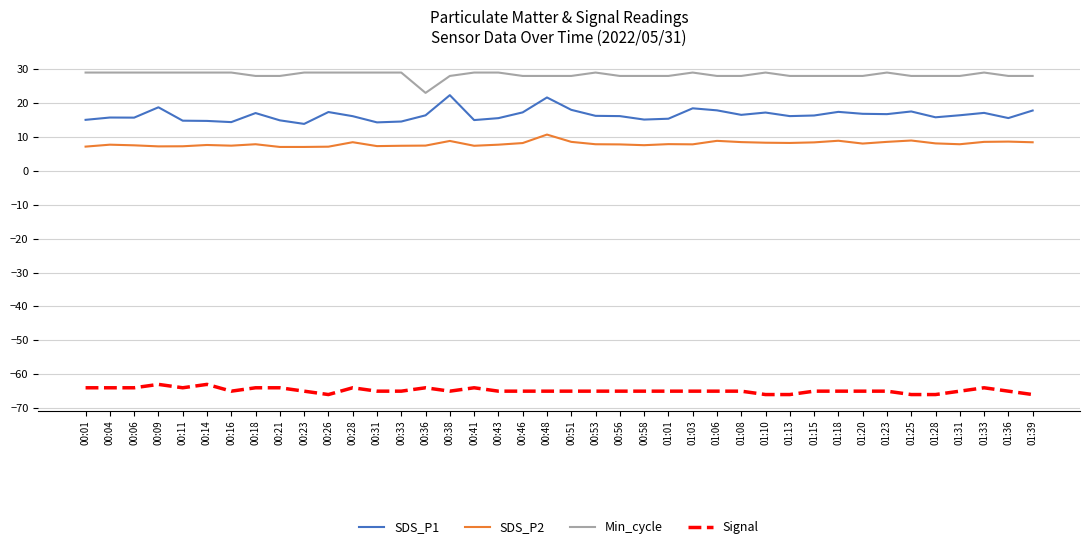

Is it true that SDS_P1 equals 17.1 at 00:18?

True